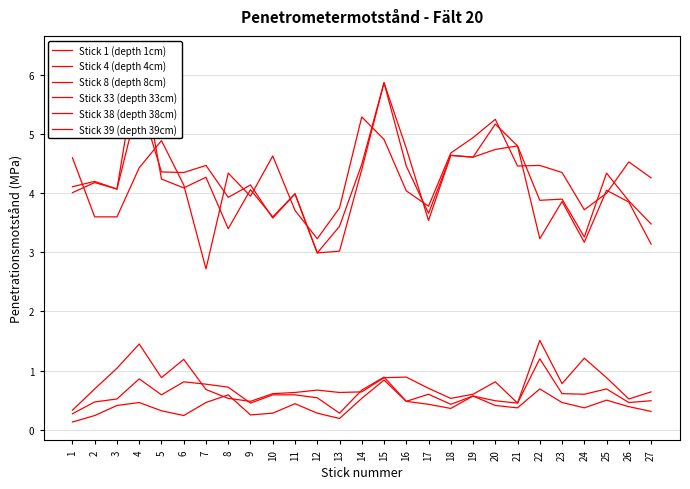

How many lines are shown in the chart?

6